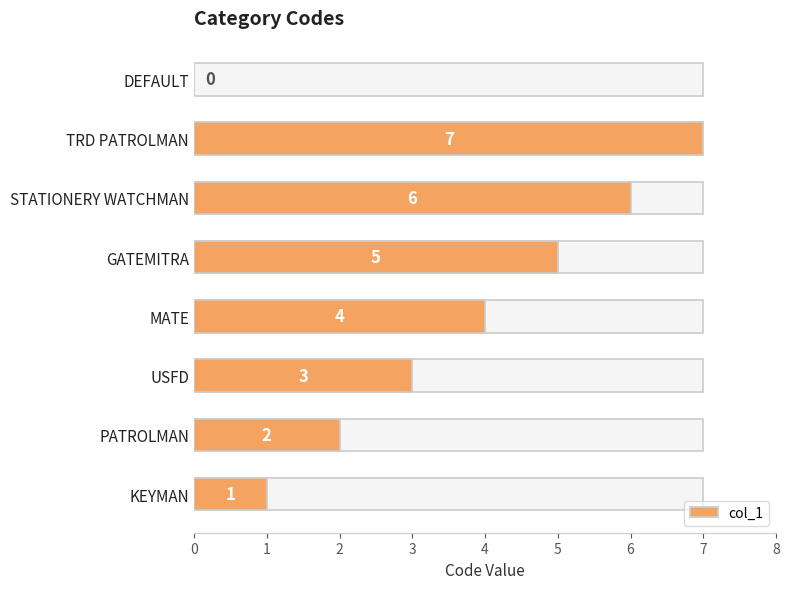

Reading left to right, what are all the values shown in this chart?

1	2	3	4	5	6	7	0